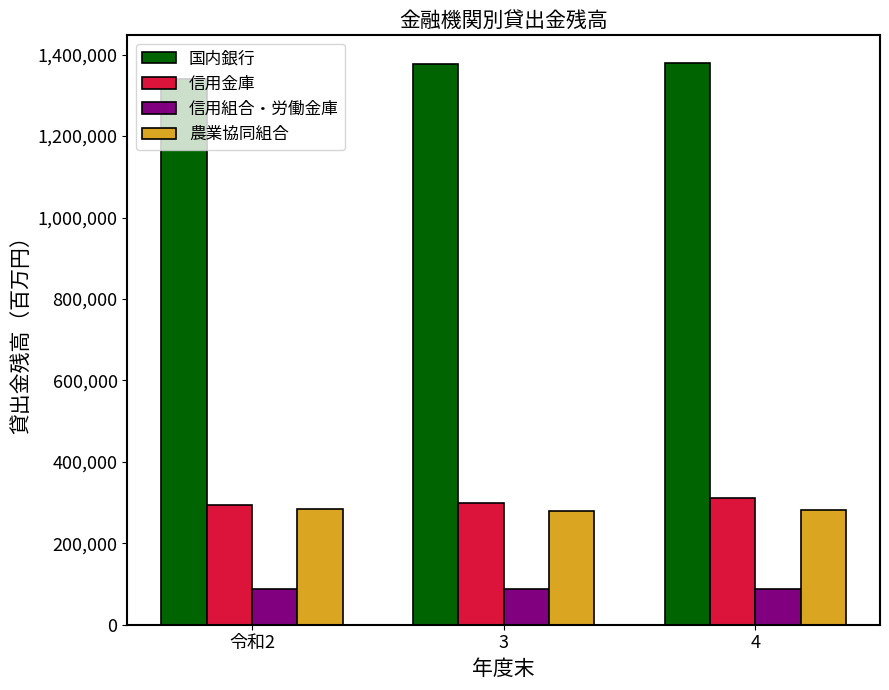

What is the difference between the maximum and minimum values in the 信用組合・労働金庫 series?

285